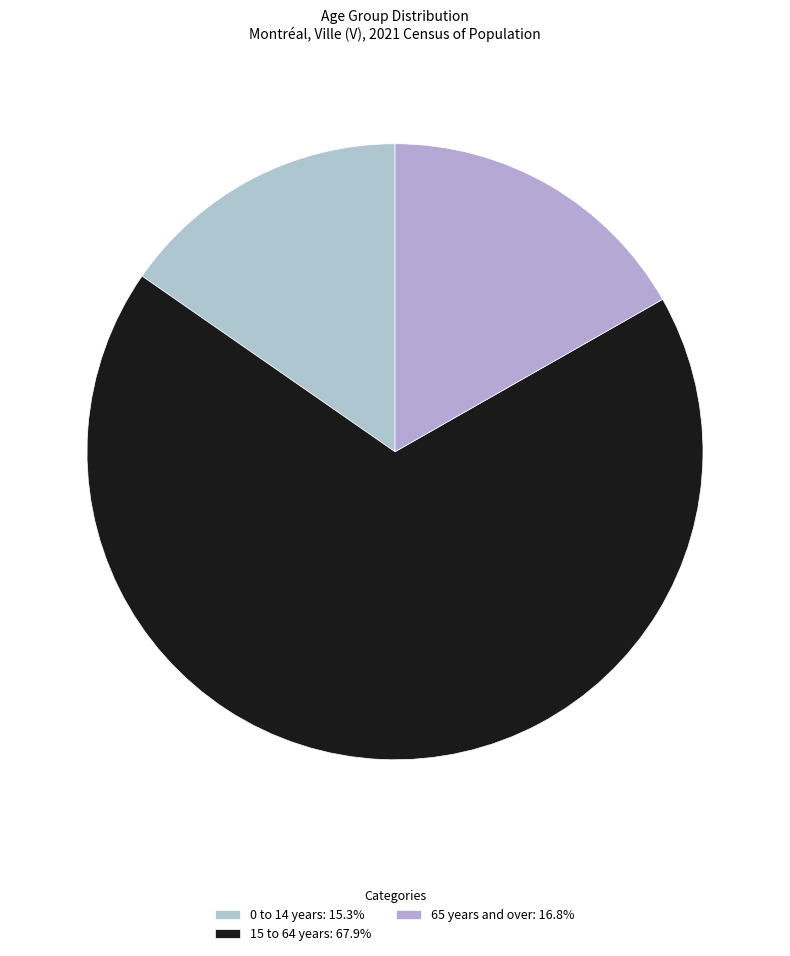

Which category has the biggest portion of the pie?

15 to 64 years